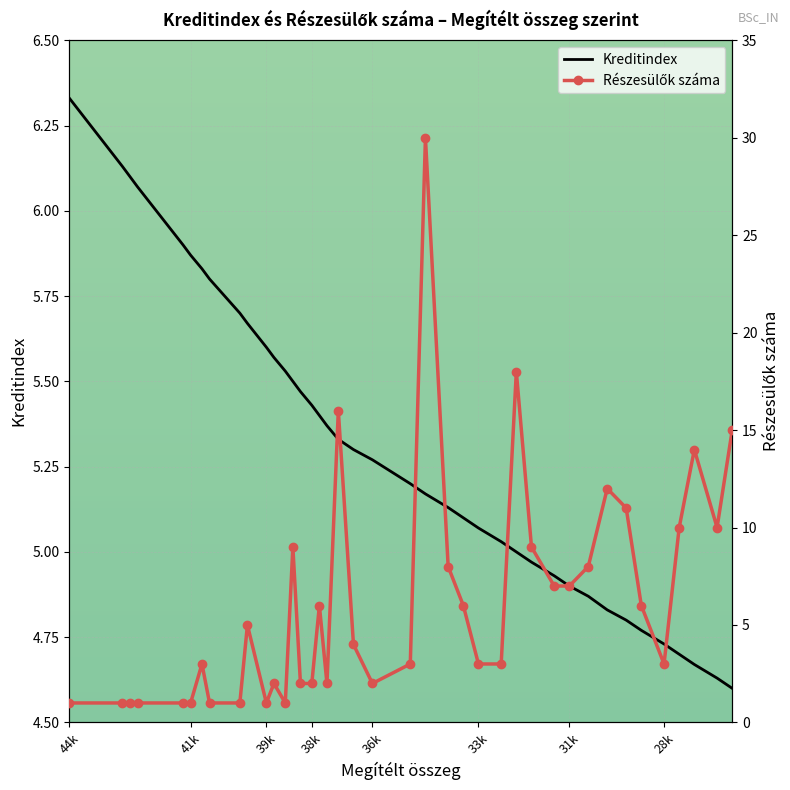

What is the value of the Kreditindex point at the 20th from the left?

5.3